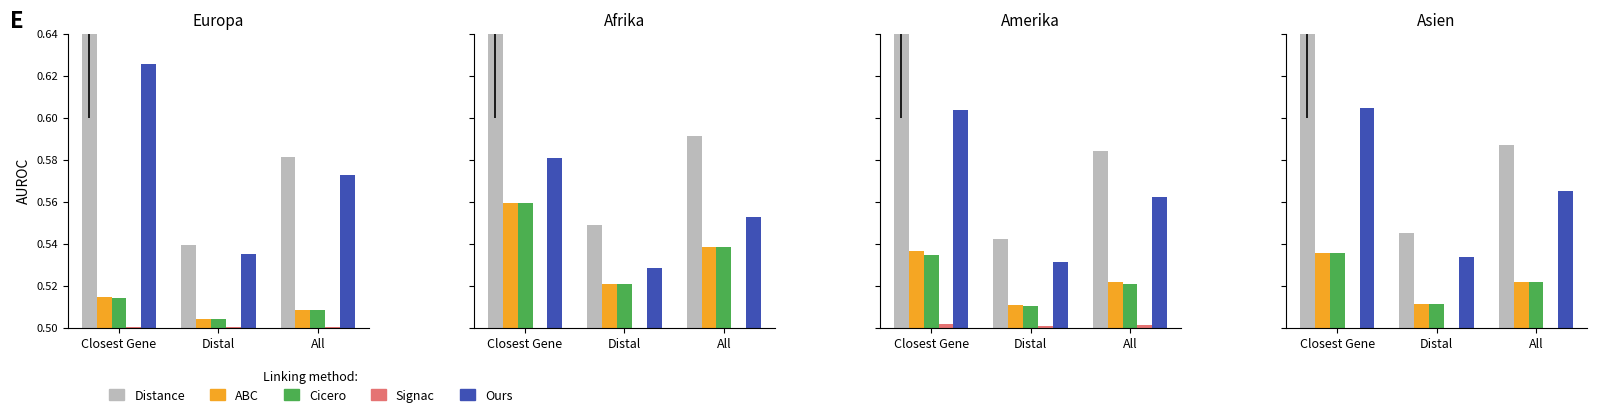

What are all the series names shown in the legend?

Distance, ABC, Cicero, Signac, Ours